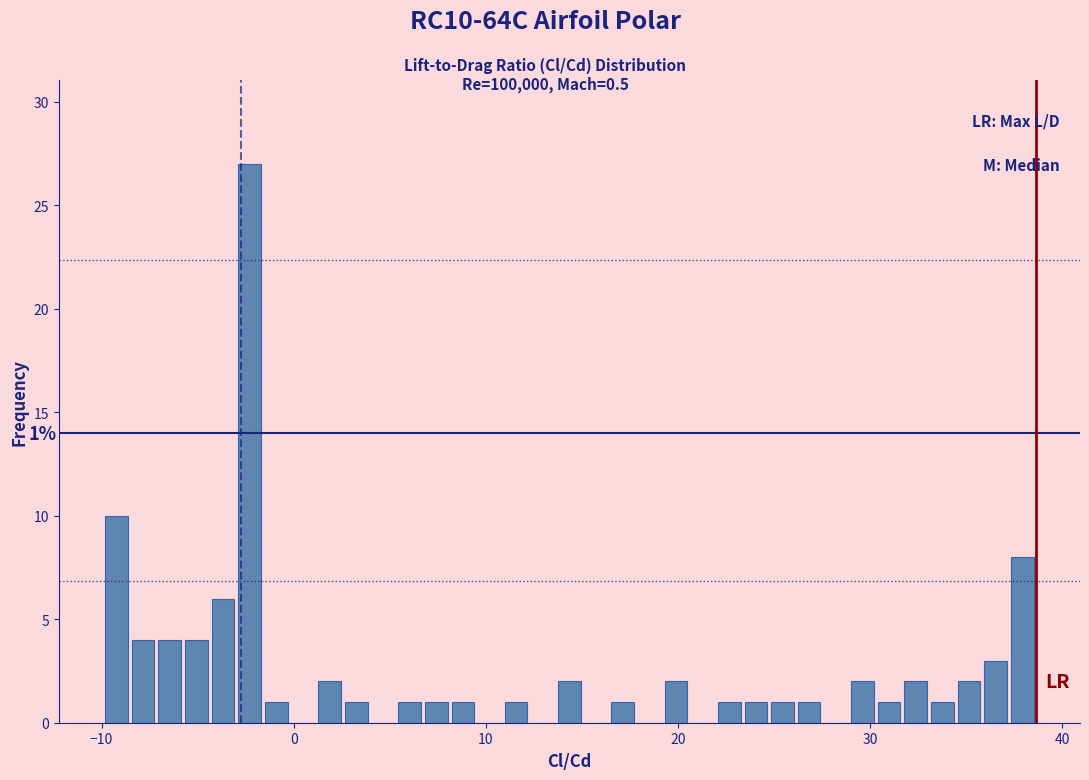

Read against the x-axis, roughly where is the centre of the tallest bar?

-2